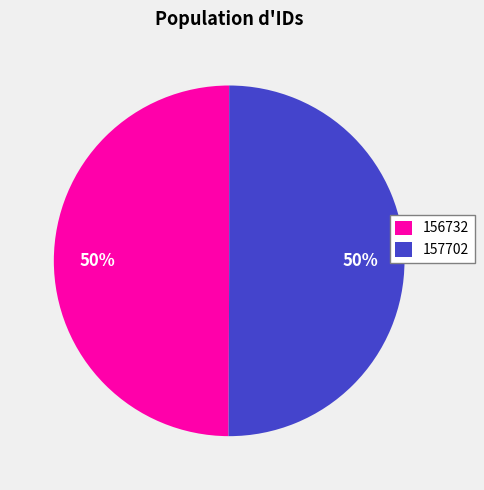

Is it true that 157702 is 50% of the pie?

True